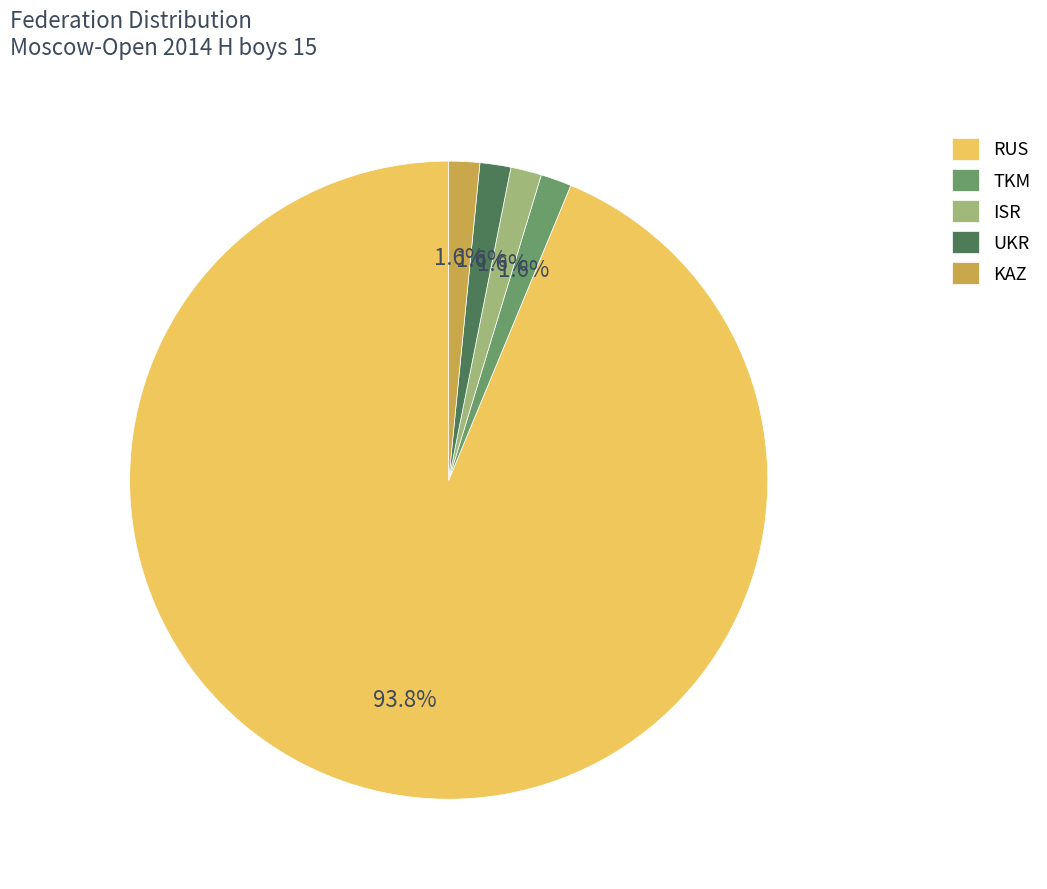

Which slice is the largest?

RUS